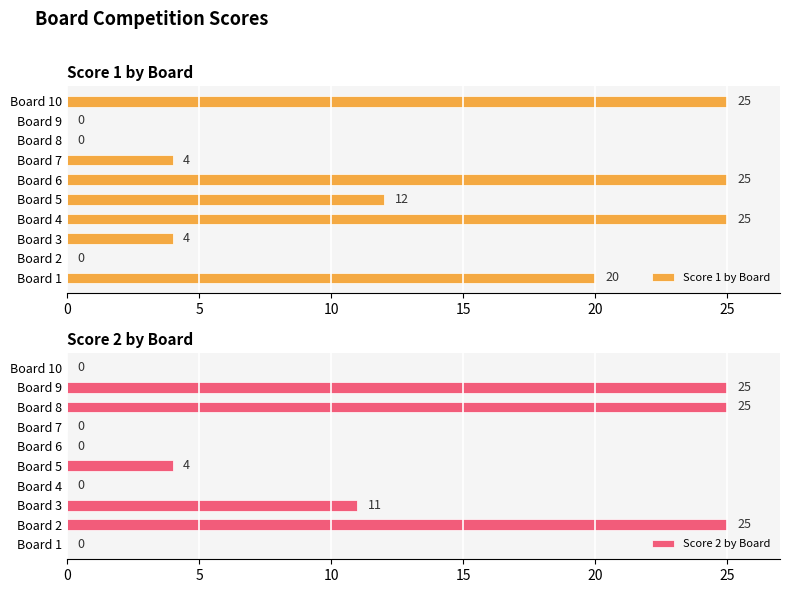

At how many categories does at least one series exceed 9?

9